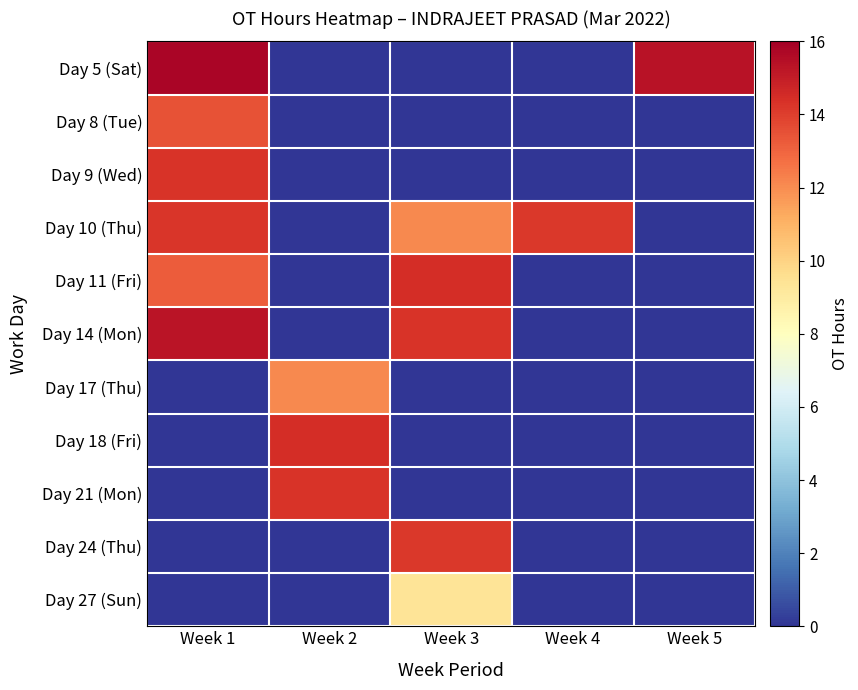

At how many categories does at least one series exceed 7?

5